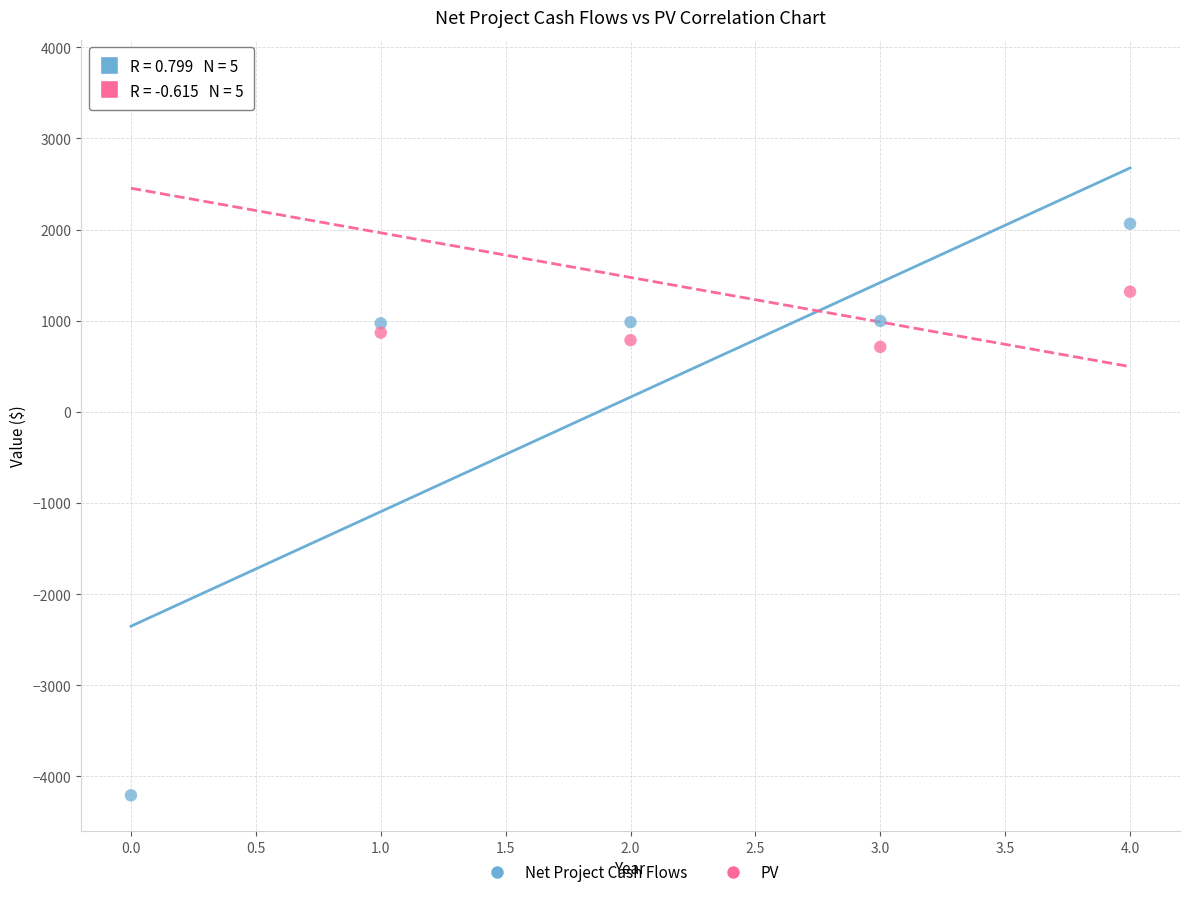

Which series reaches the minimum Y coordinate?

Net Project Cash Flows